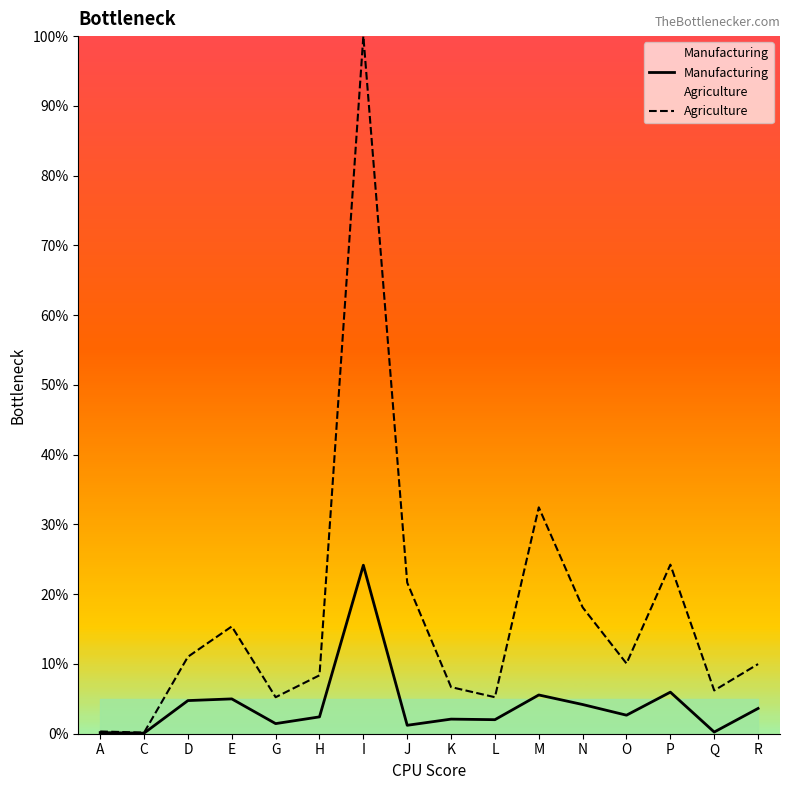

True or false: Agriculture and Manufacturing cross at least once.

False